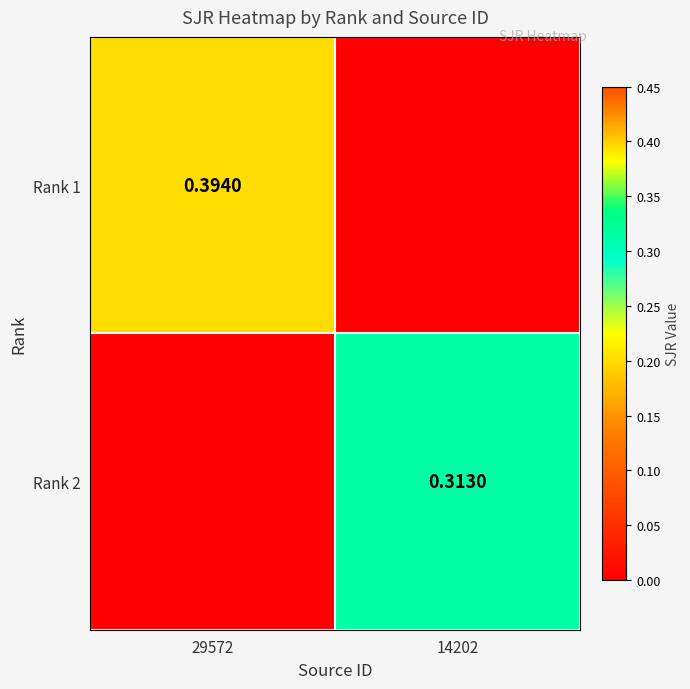

Is the value of Rank 2 at 14202 greater than the value of Rank 1 at 29572?

No